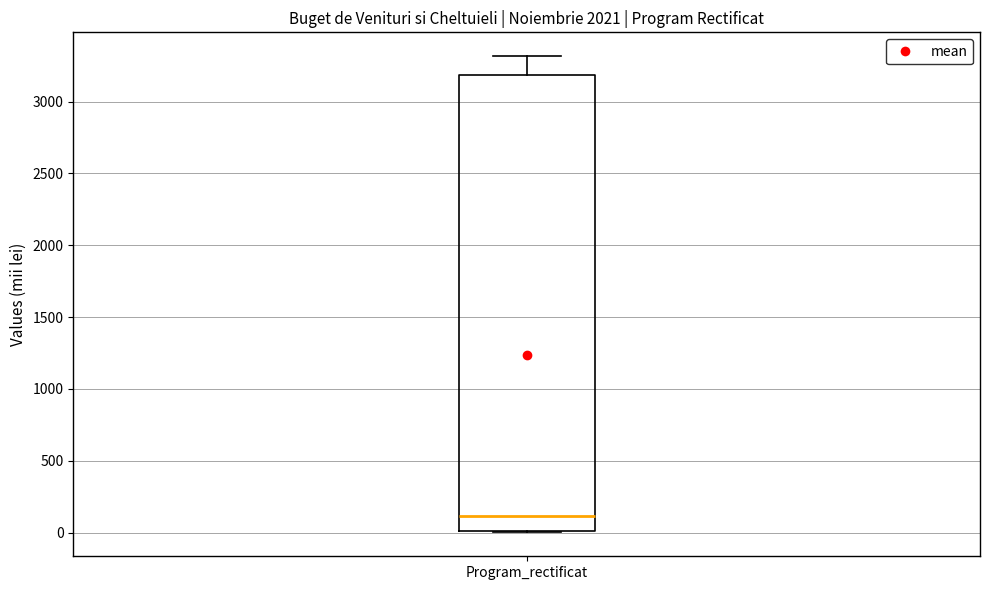

Where is the upper edge of the box for Program_rectificat on the y-axis? The values are not printed on the chart, so give them approximately, as read against the axis.

3200